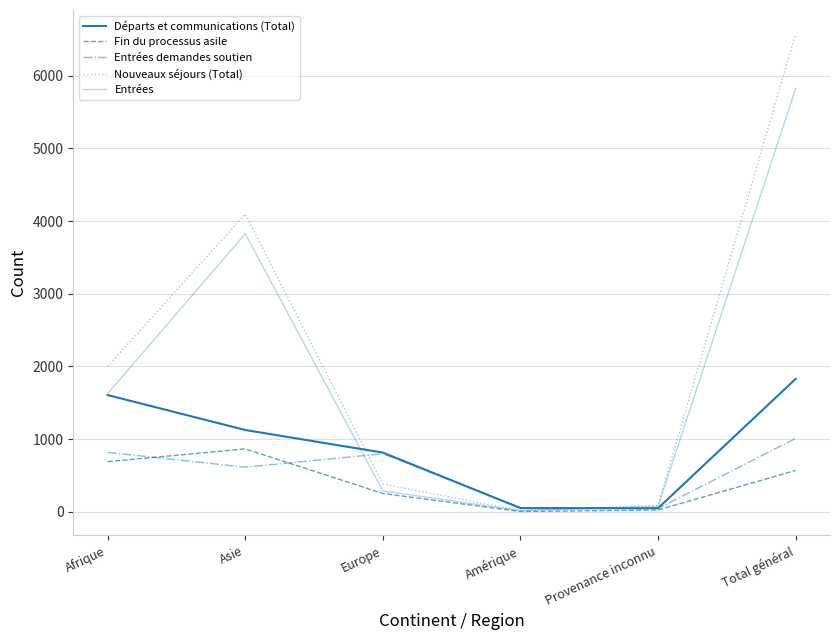

At which category is the sum across all series the highest?

Total général